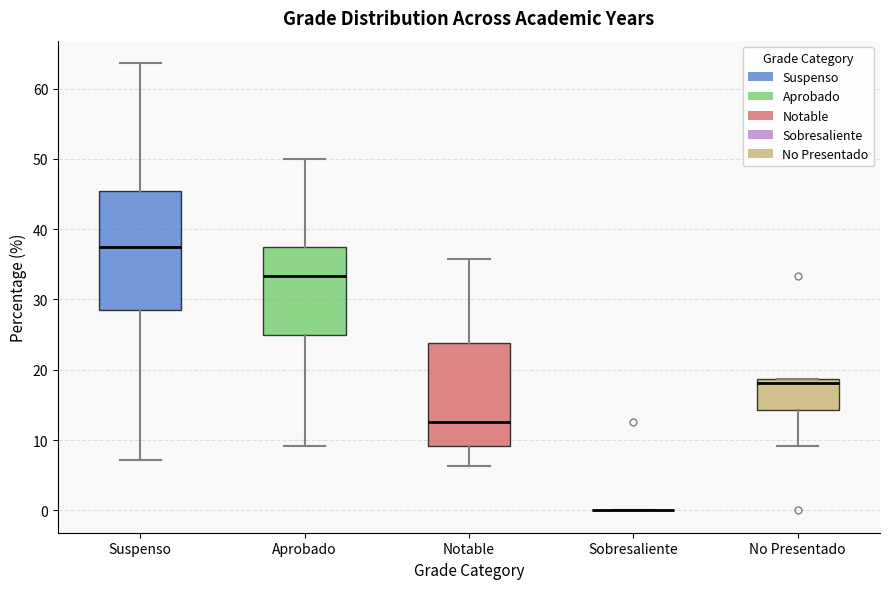

Which box is the tallest, from its lower edge to its upper edge?

Suspenso